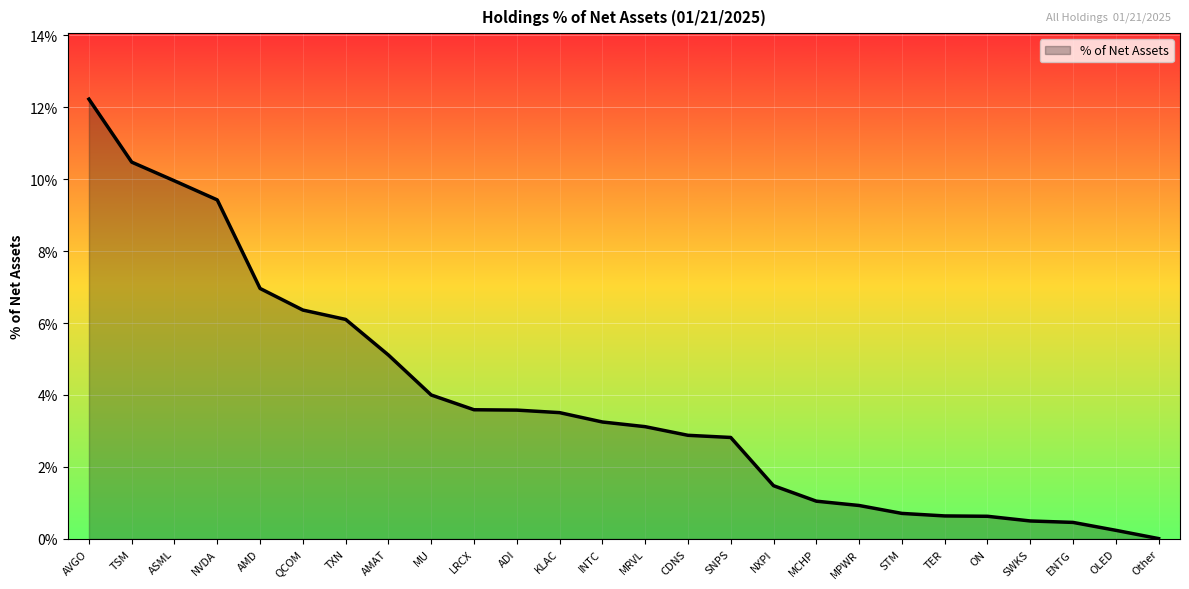

Which category has the highest value across all series?

AVGO